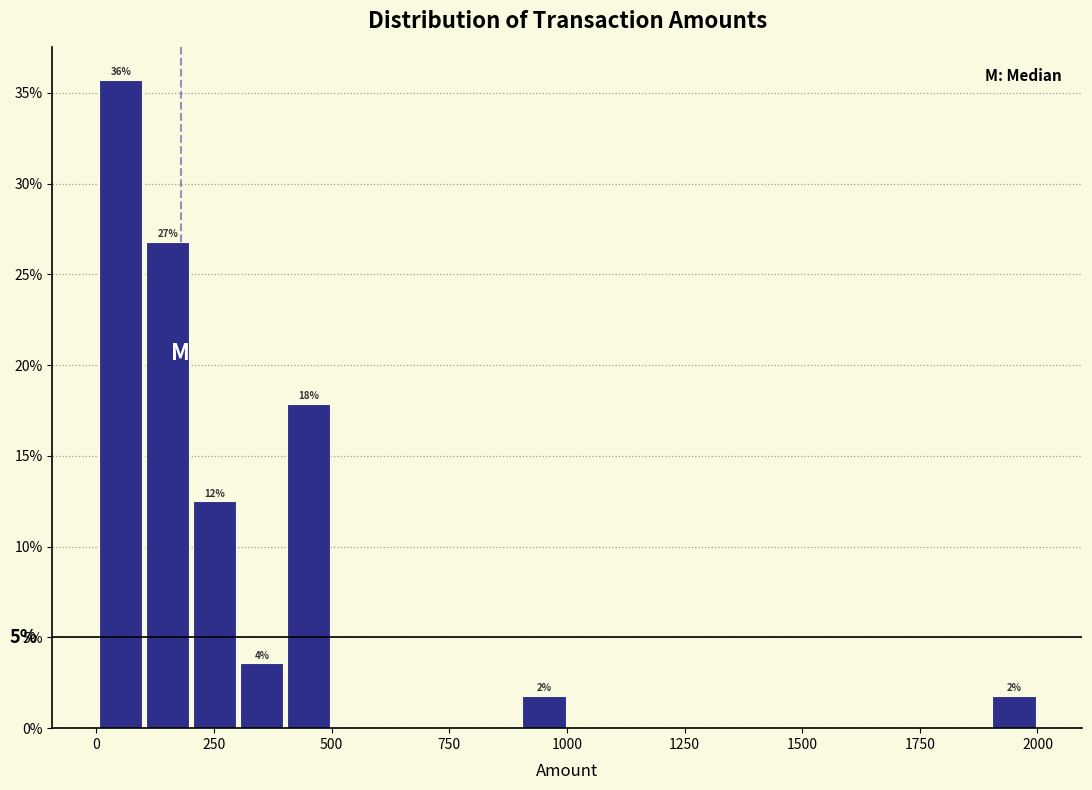

Read against the x-axis, roughly where is the centre of the tallest bar?

50